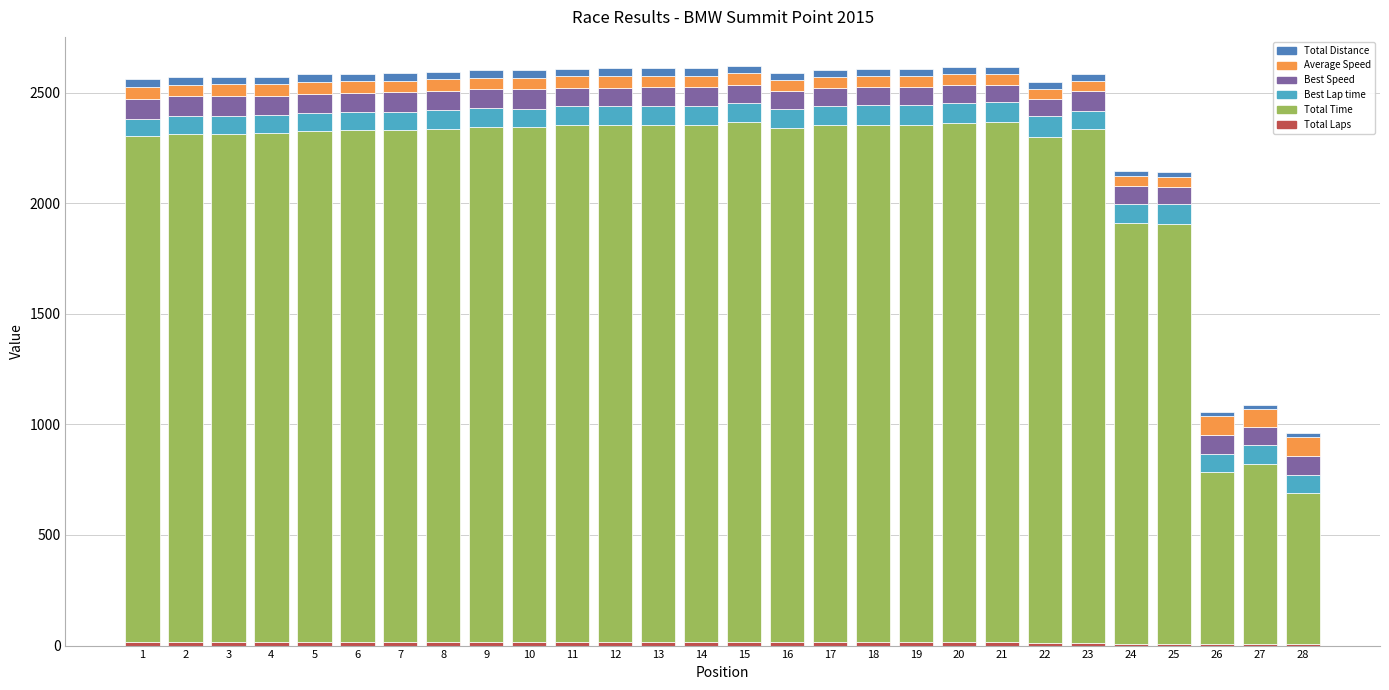

Between 22 and 26, which series saw the biggest shift?

Total Time